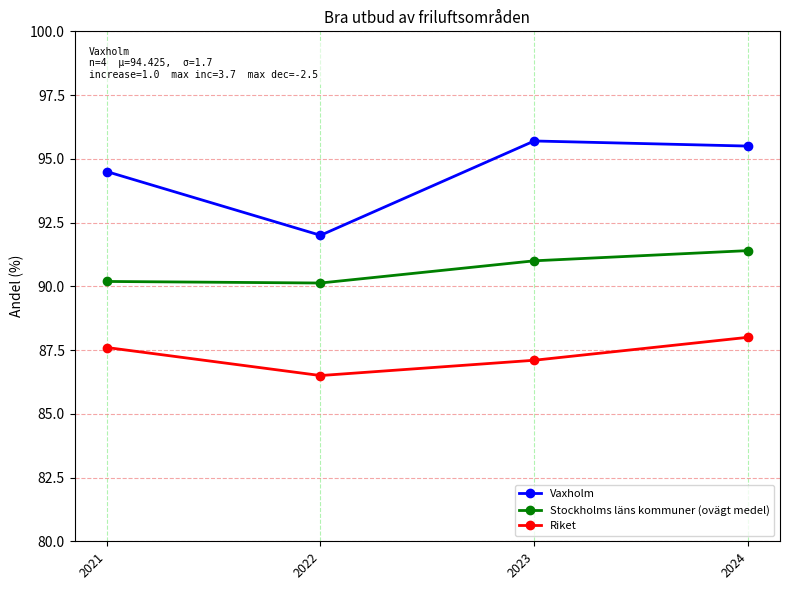

How many lines are shown in the chart?

3